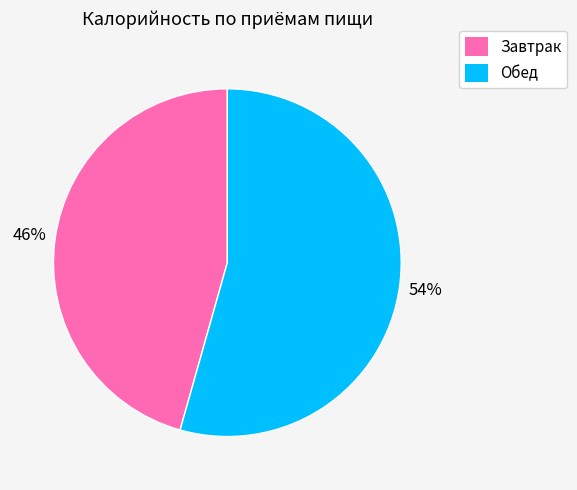

Does Завтрак represent more than half of the total?

No